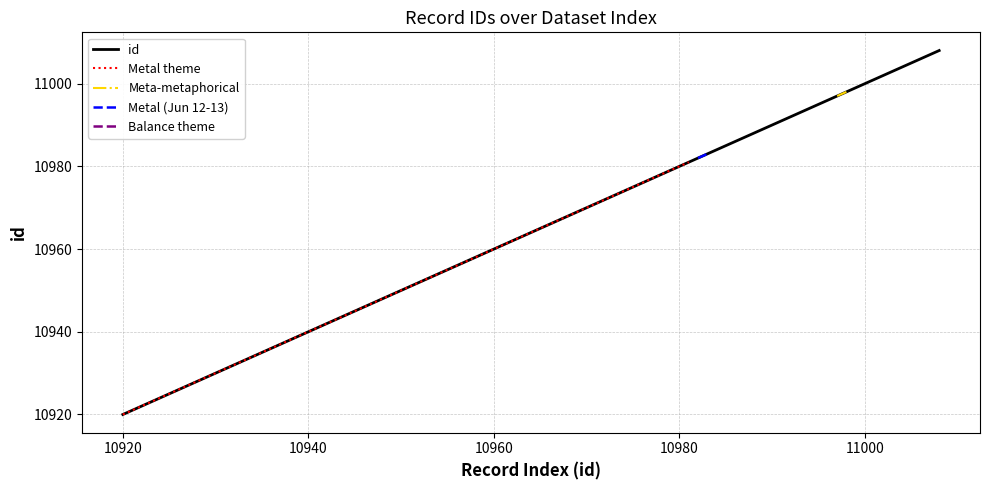

Is it true that id equals 4912 at 10920?

False